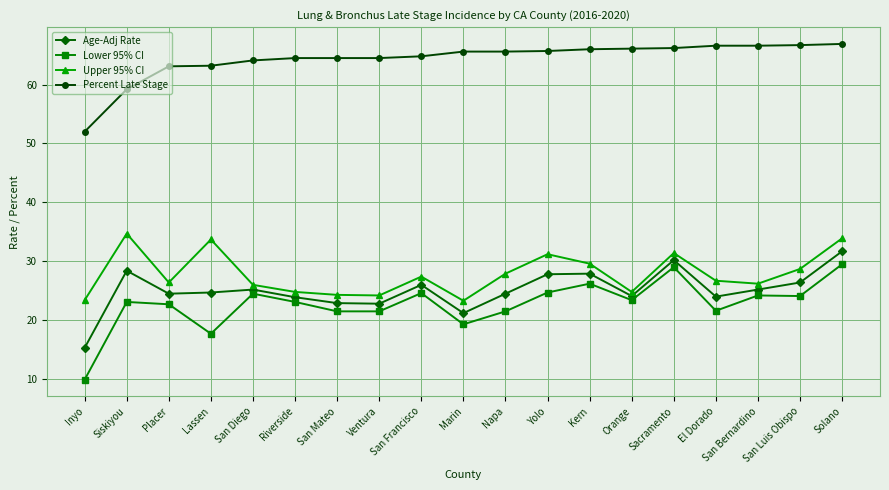

In Age-Adj Rate, how many points are lower than both neighbors (excluding endpoints)?

5